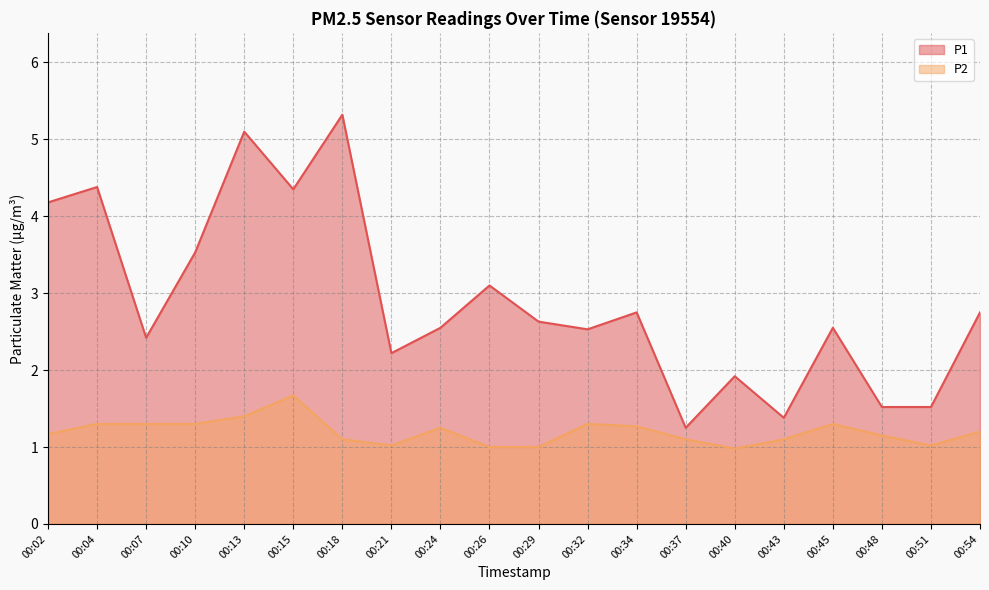

At which label is P1 closest to 3?

00:26